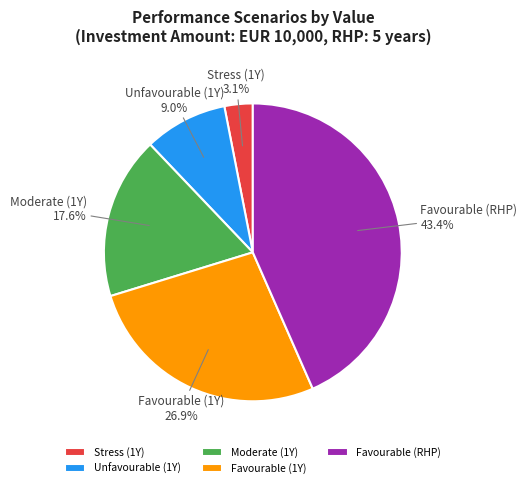

Which category has the smallest portion of the pie?

Stress (1Y)